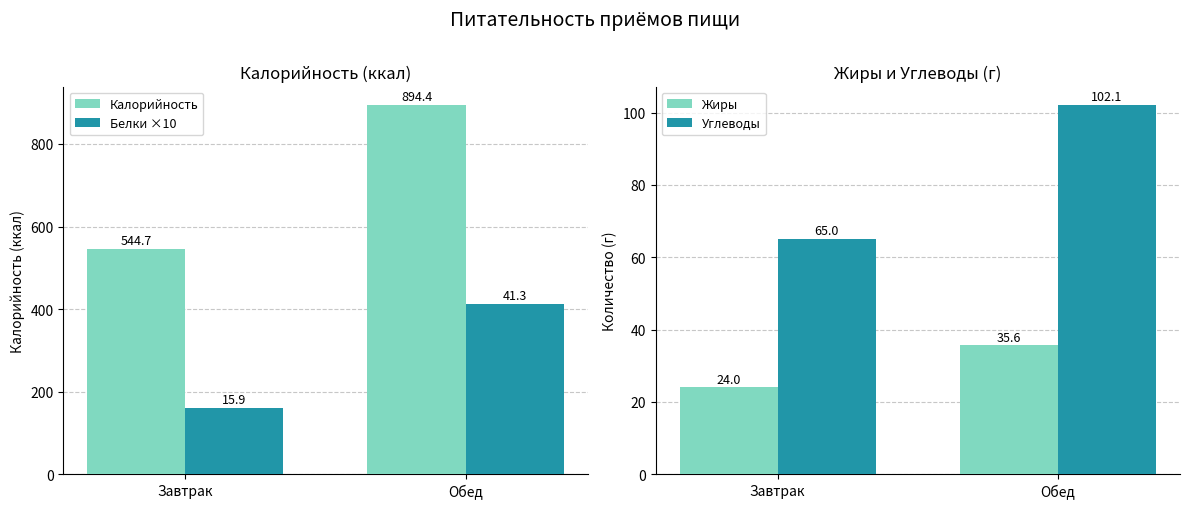

Which has a higher value, Завтрак or Обед?

Обед